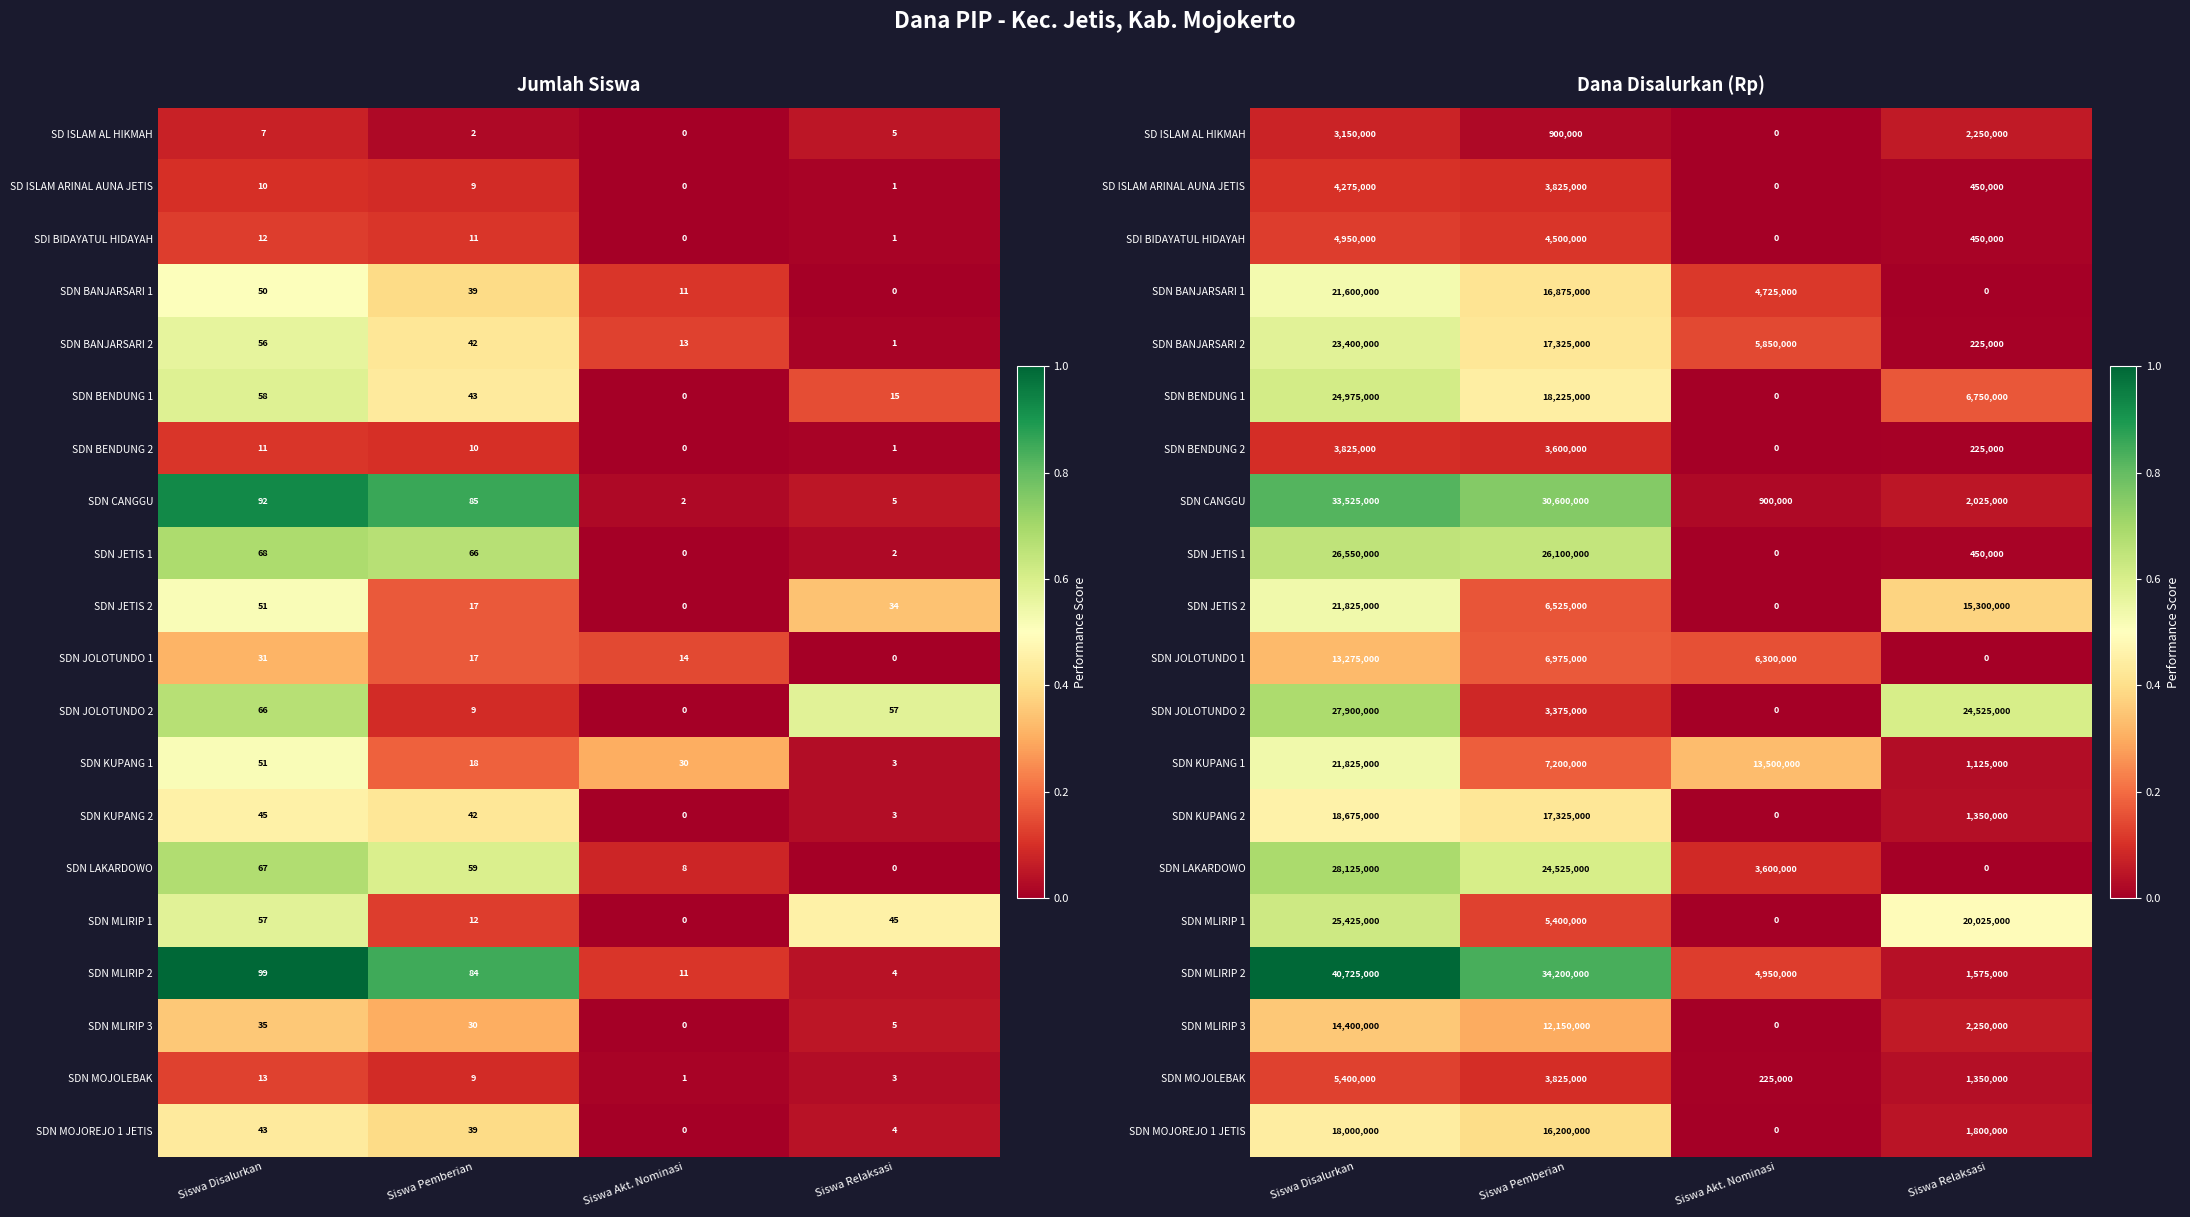

Which has a higher value, Siswa Relaksasi or Siswa Pemberian?

Siswa Relaksasi